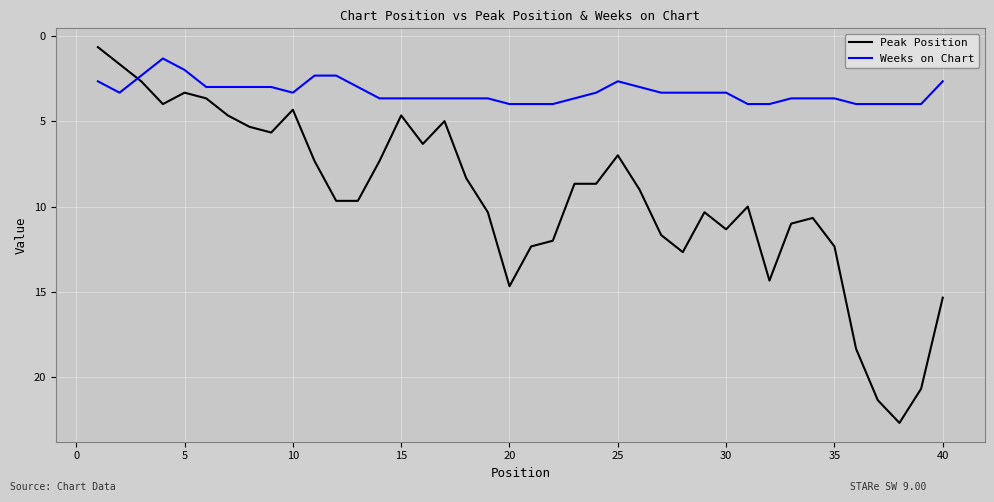

What is the highest value of the Peak Position series?

22.7